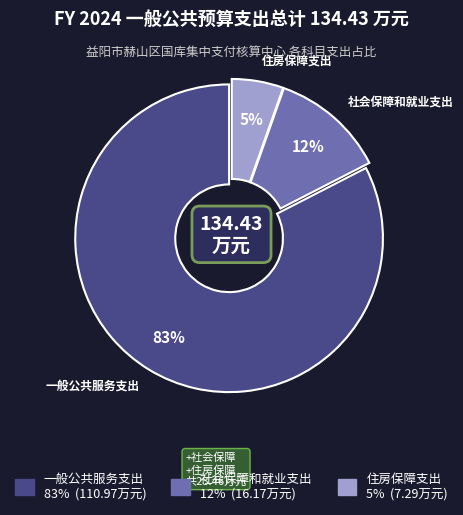

What is the majority slice?

一般公共服务支出